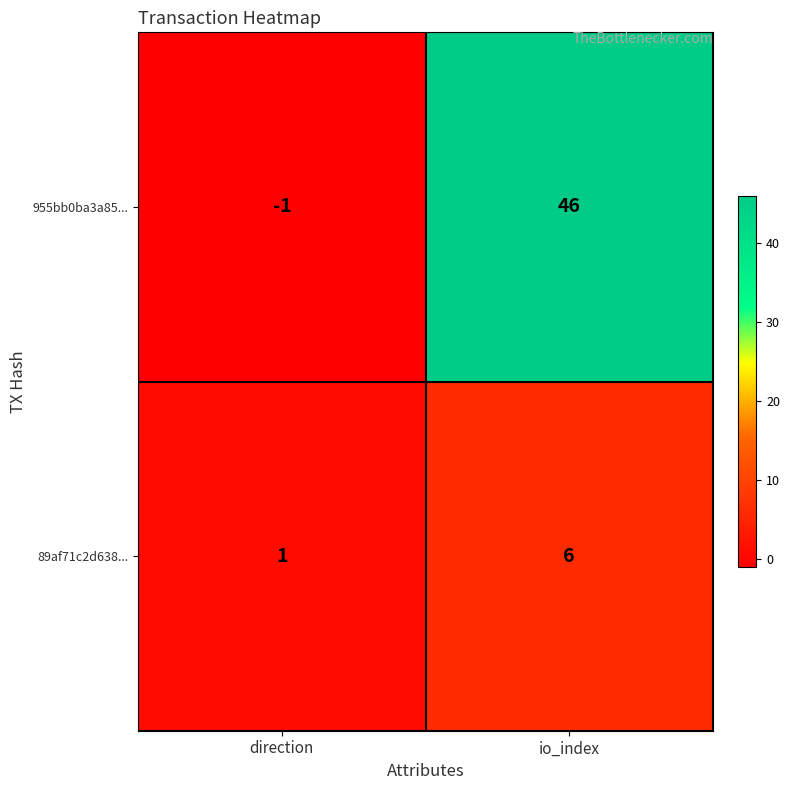

Reading left to right, what are all the values shown in this chart?

955bb0ba3a85...: -1	46
89af71c2d638...: 1	6